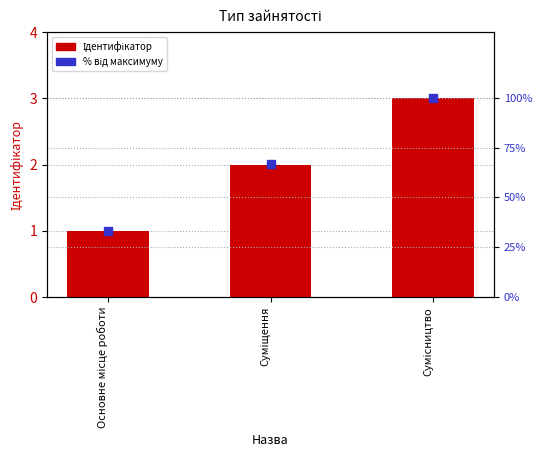

What are all the series names shown in the legend?

Ідентифікатор, % від максимуму